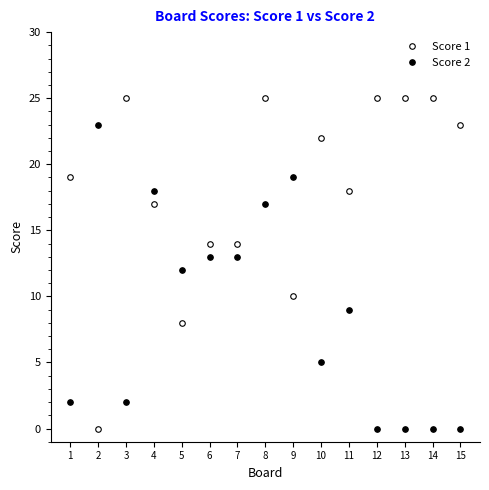

Reading left to right, extract all data points from this chart.

Score 1: 1=19	2=0	3=25	4=17	5=8	6=14	7=14	8=25	9=10	10=22	11=18	12=25	13=25	14=25	15=23
Score 2: 1=2	2=23	3=2	4=18	5=12	6=13	7=13	8=17	9=19	10=5	11=9	12=0	13=0	14=0	15=0